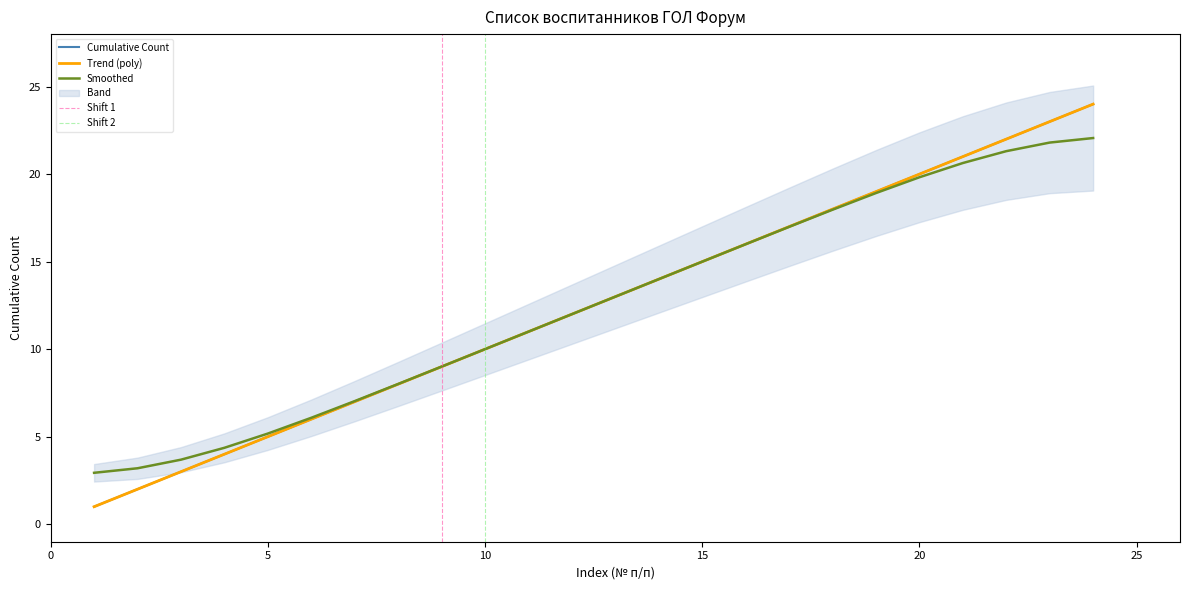

What is the minimum value for Cumulative Count?

1.0